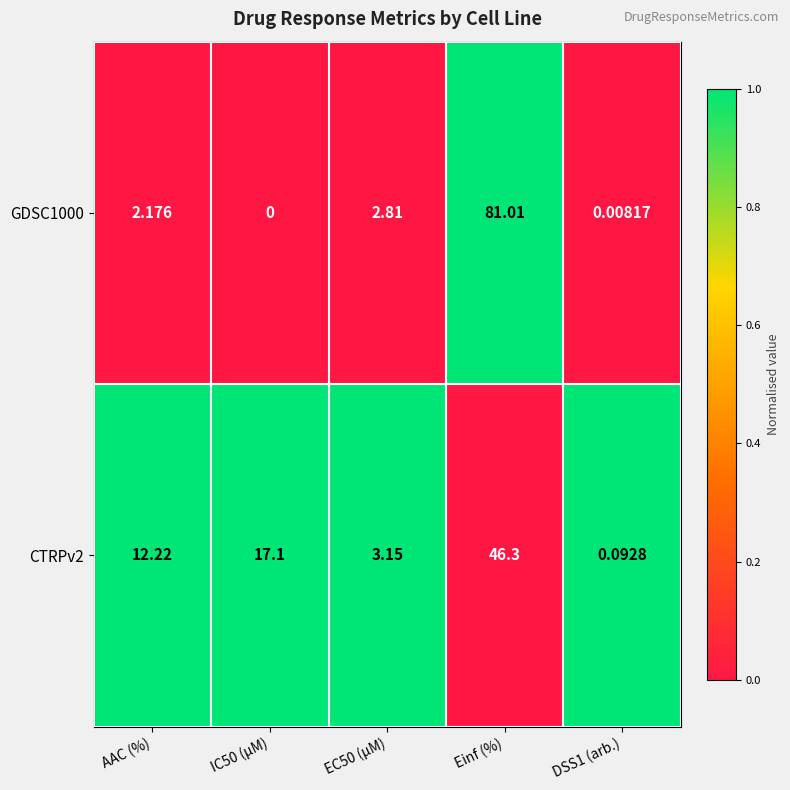

List the series in order of their peak value, lowest first.

CTRPv2, GDSC1000